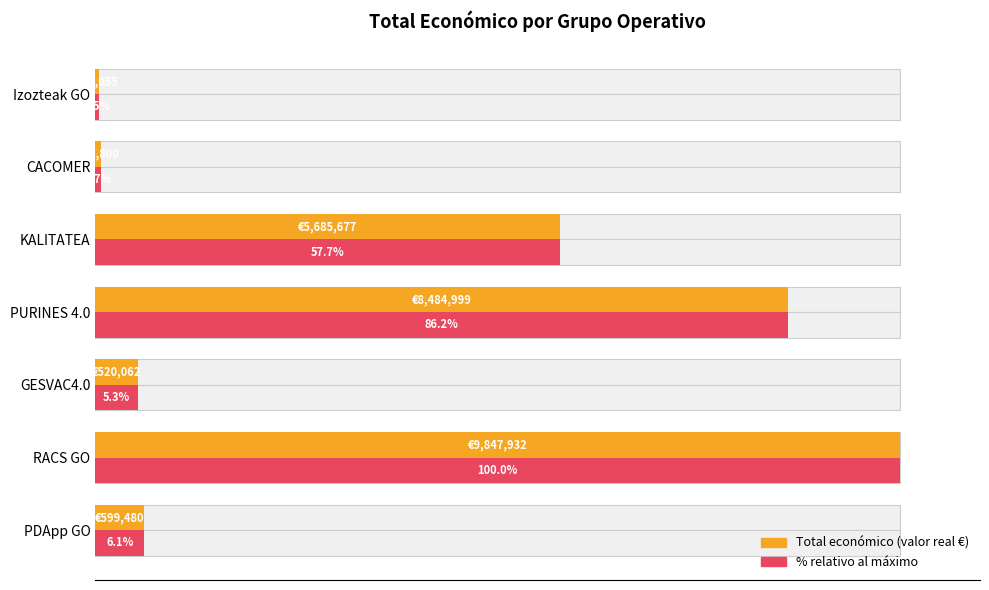

What is the difference between the maximum and minimum values in the Total económico (% of max) series?

99.5